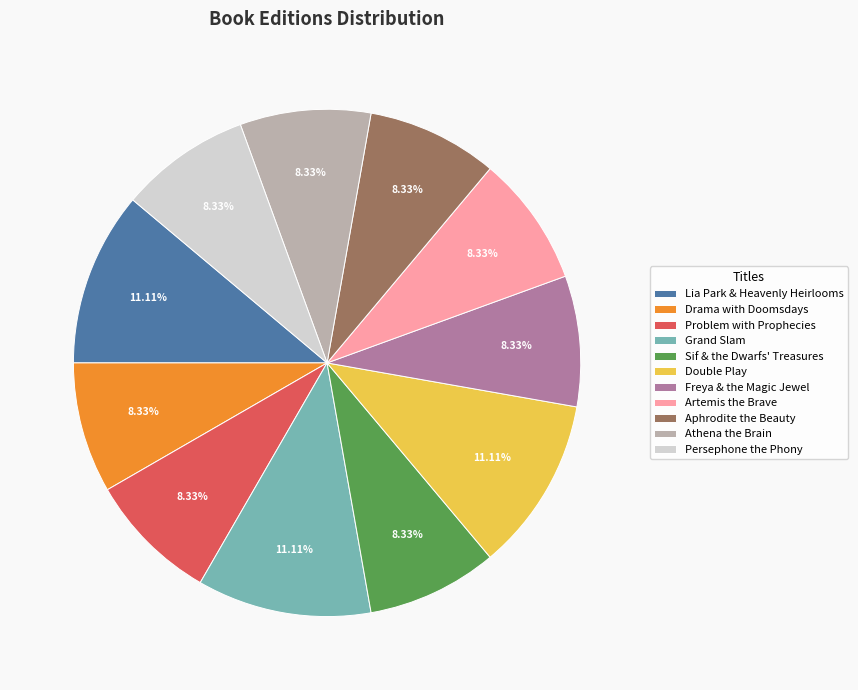

Does Problem with Prophecies account for over 50% of the chart?

No